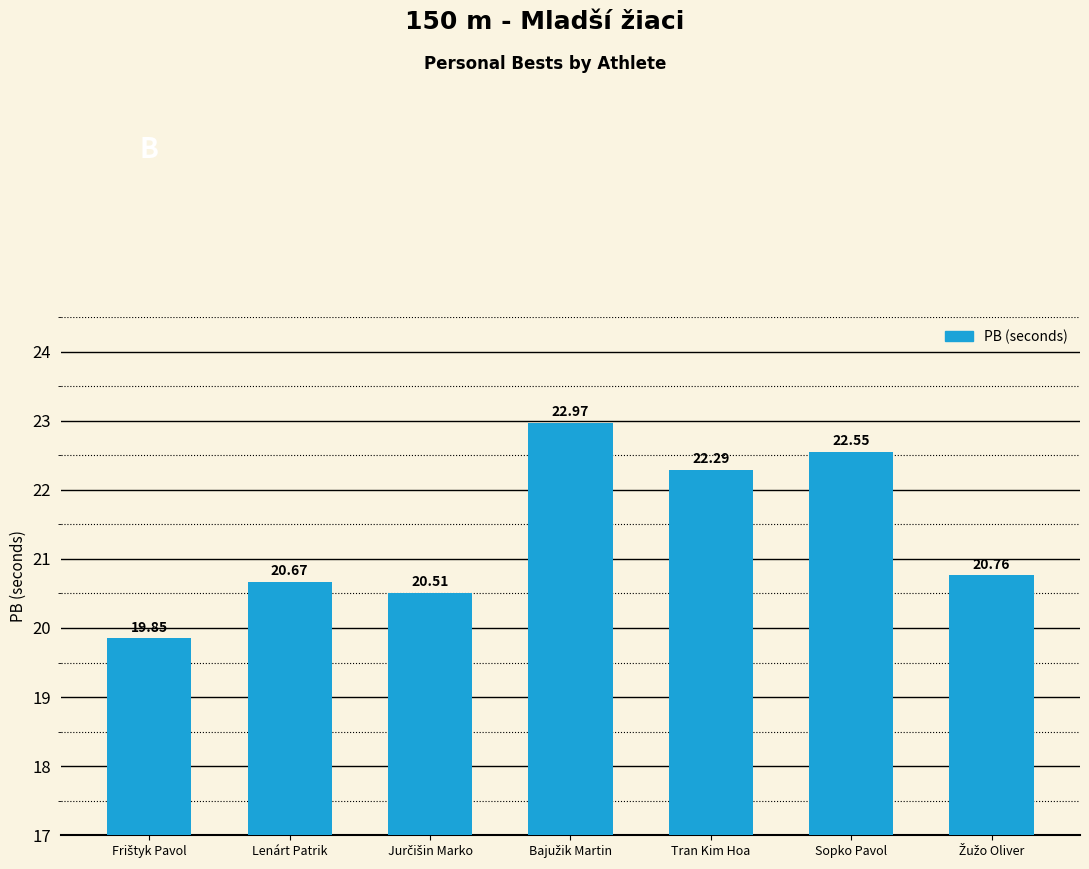

What is the difference between the second highest and minimum values?

2.7